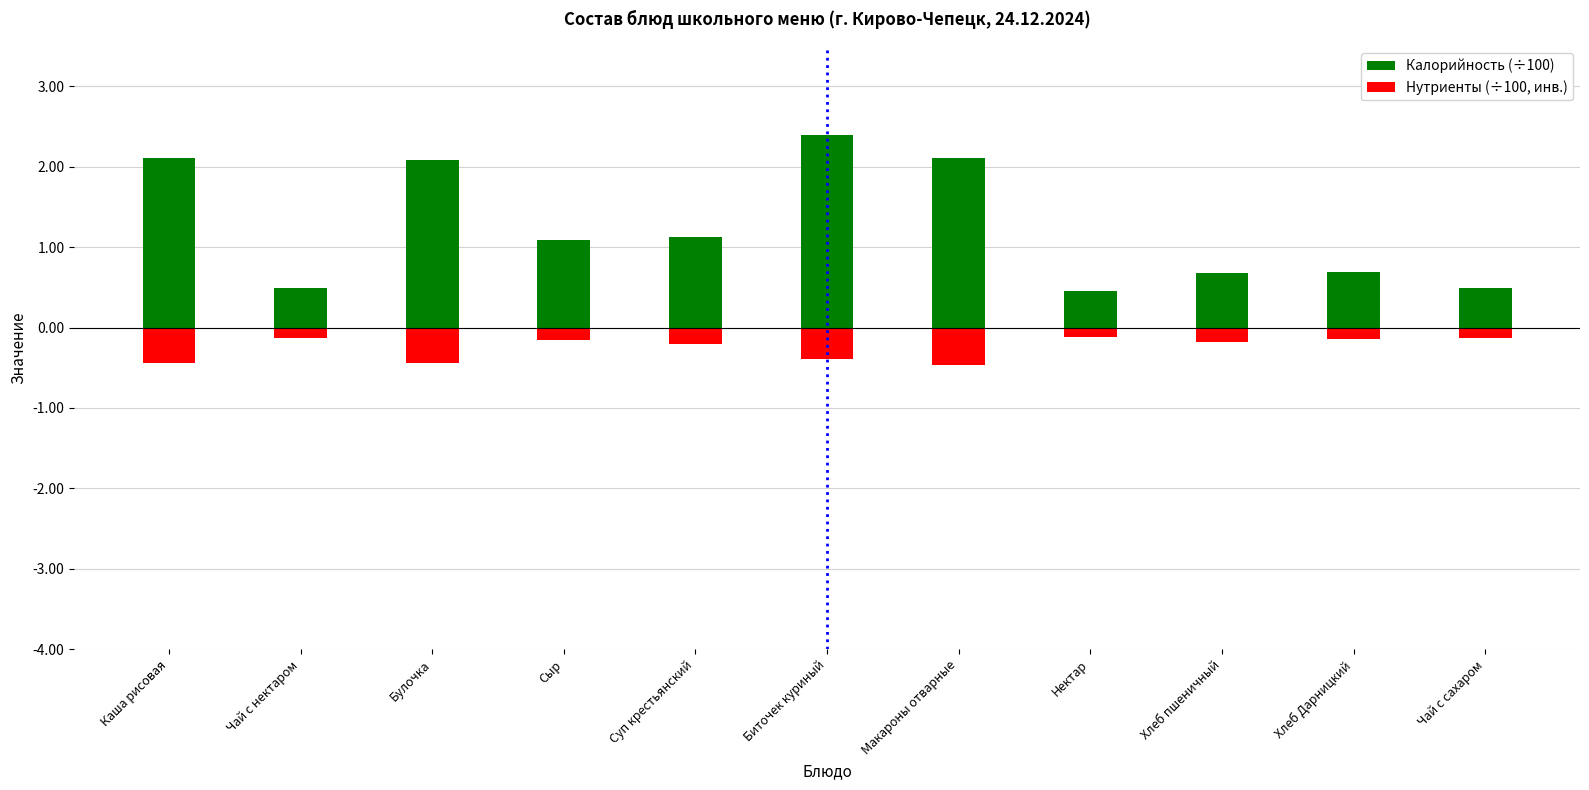

The Нутриенты (÷100, инв.) series shows -0.1 at Чай с нектаром. True or false?

True